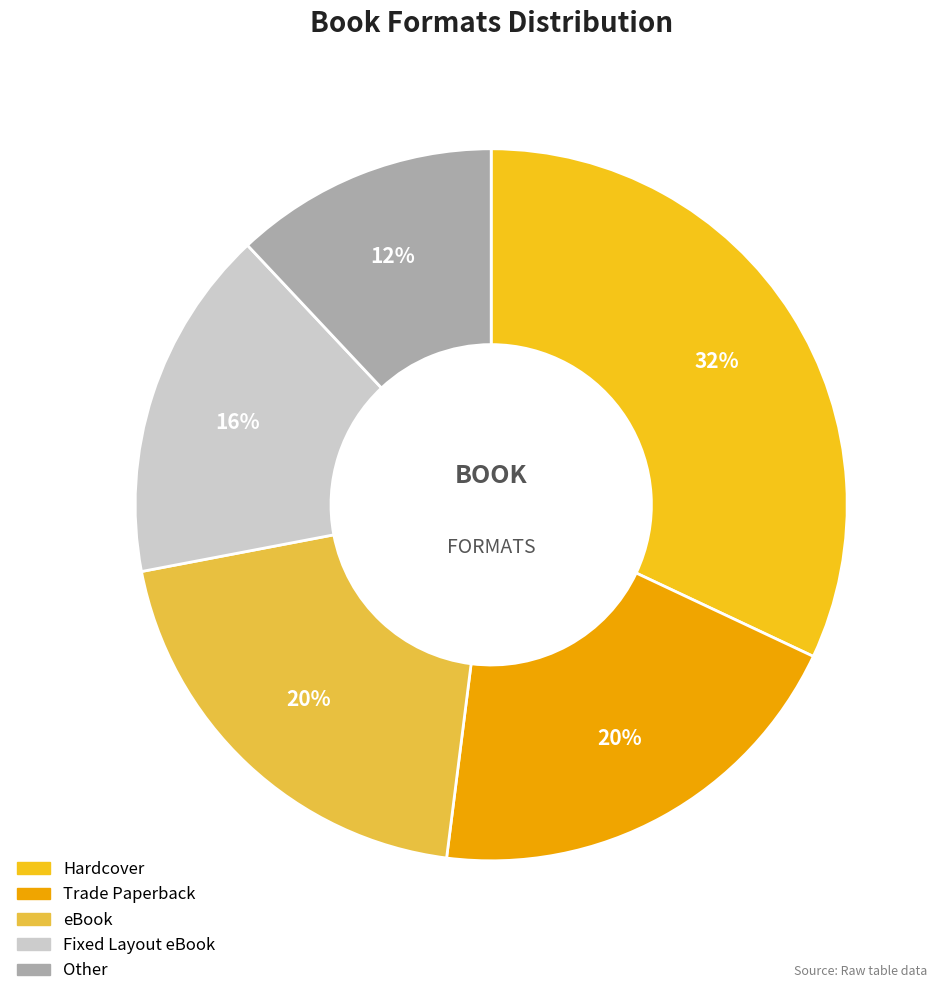

How many segments does this pie chart have?

5